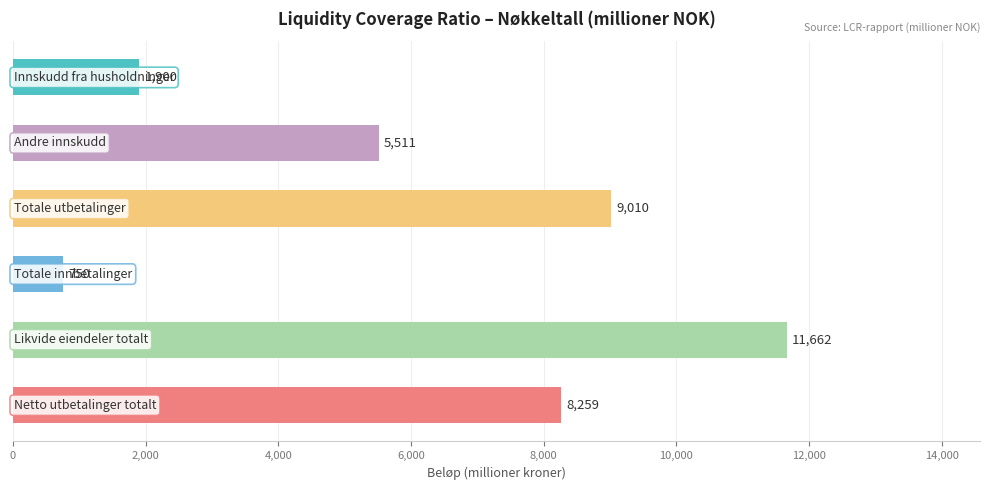

What is the sum of all values?

37092.8